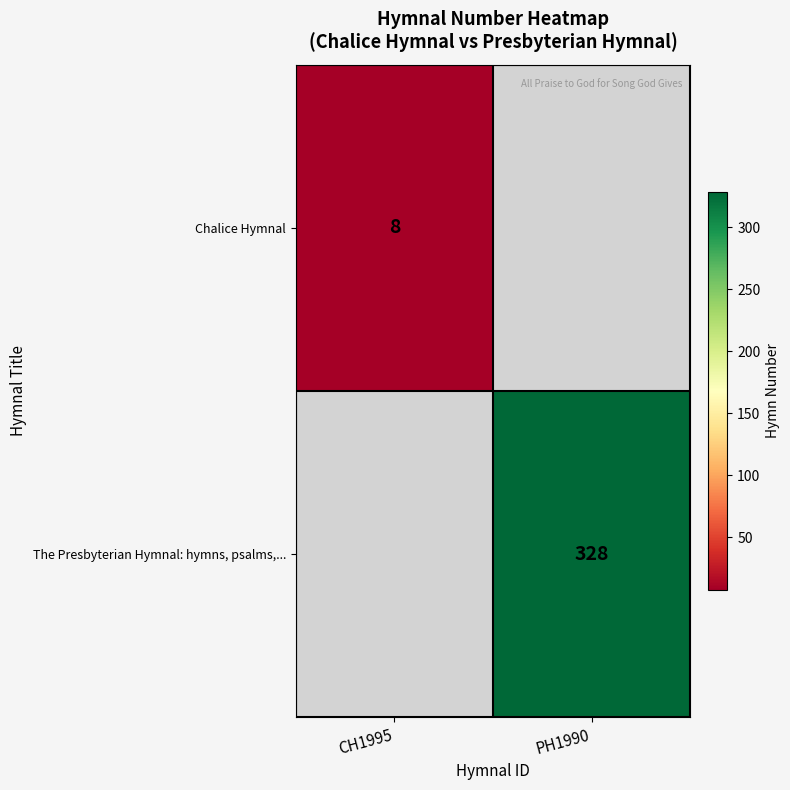

Which series has the widest spread of values?

Chalice Hymnal